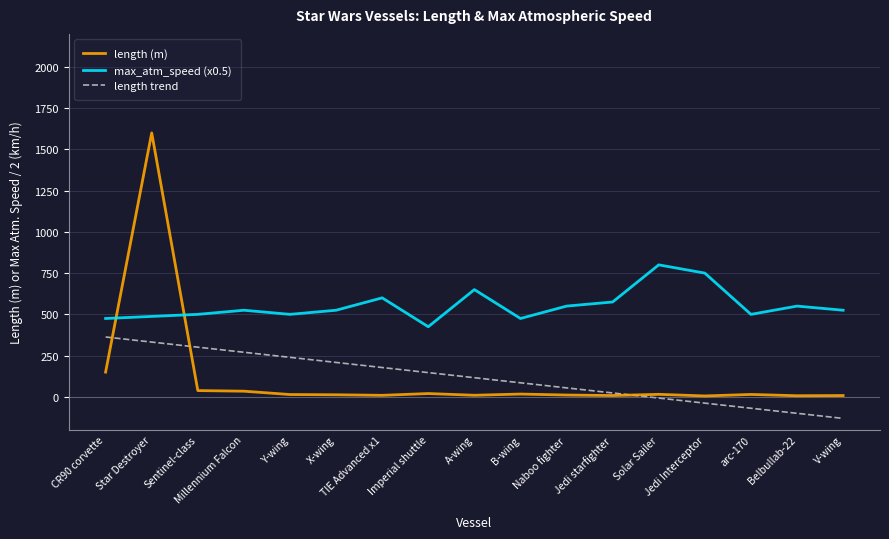

Is the value of length trend at Star Destroyer greater than the value of length (m) at Belbullab-22?

Yes